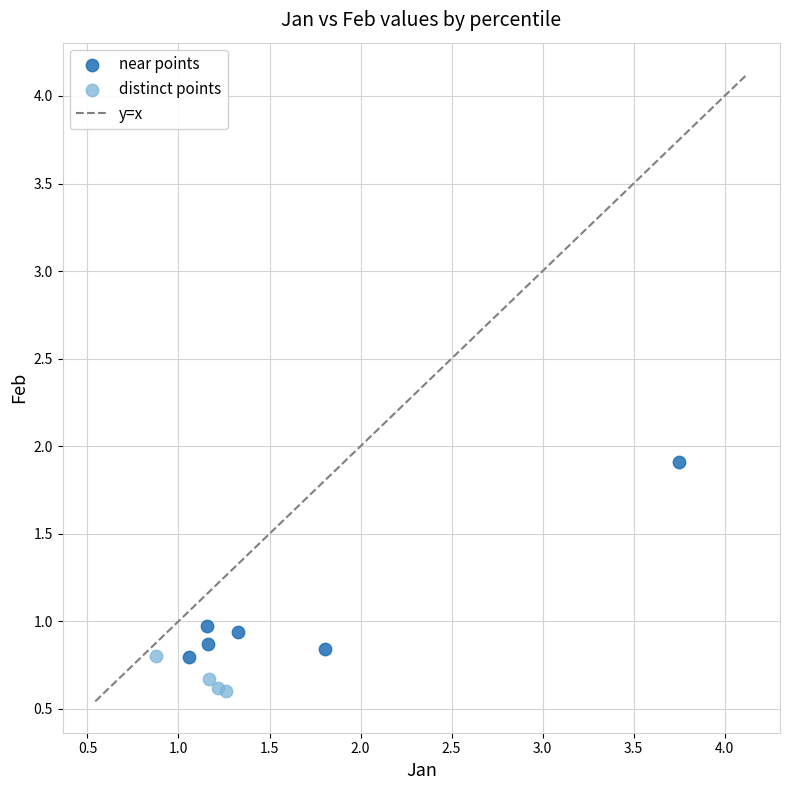

Which series reaches the minimum Y coordinate?

distinct points